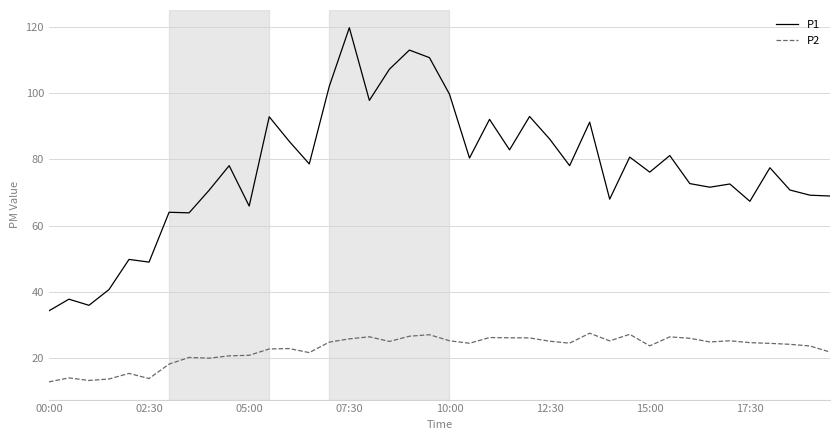

Which series has the widest spread of values?

P1